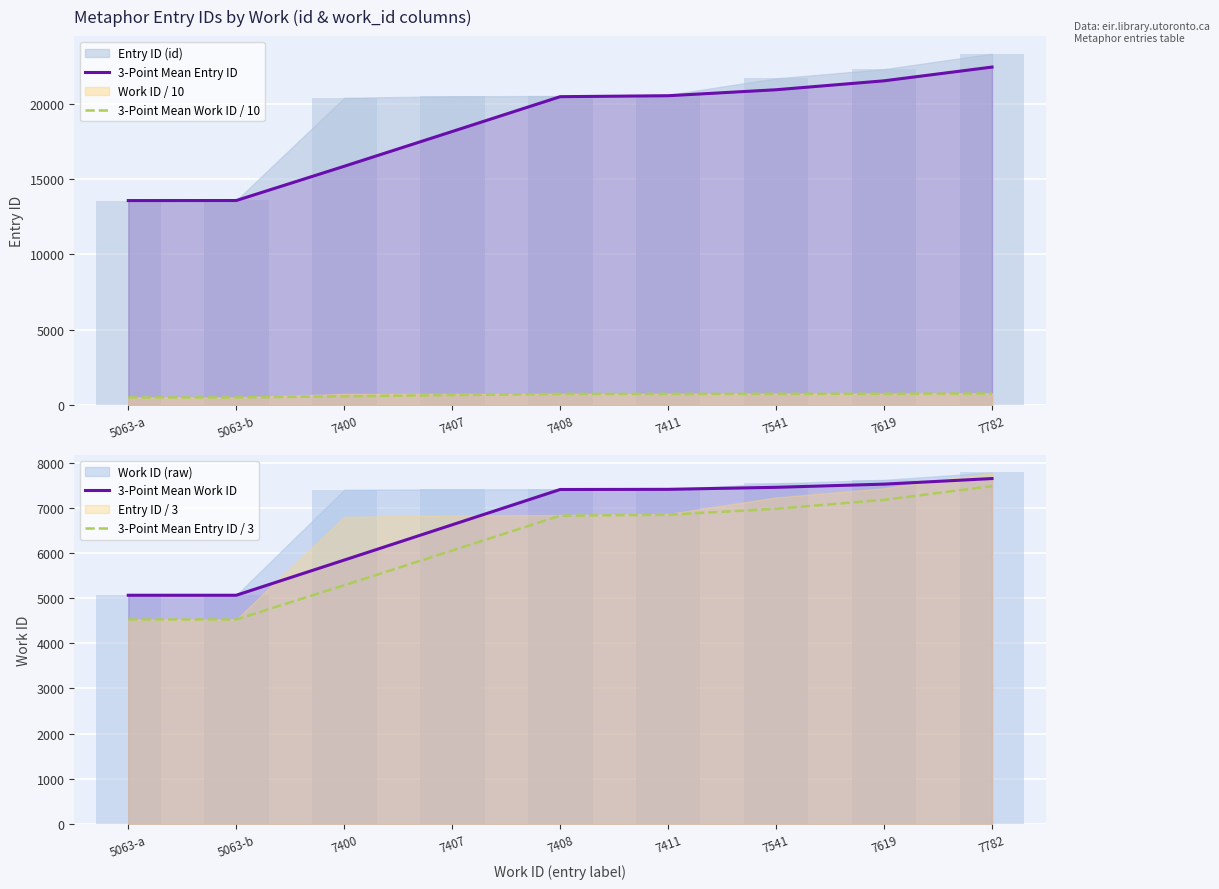

At which label does 3-Point Mean Entry ID / 3 first exceed 6824?

7408